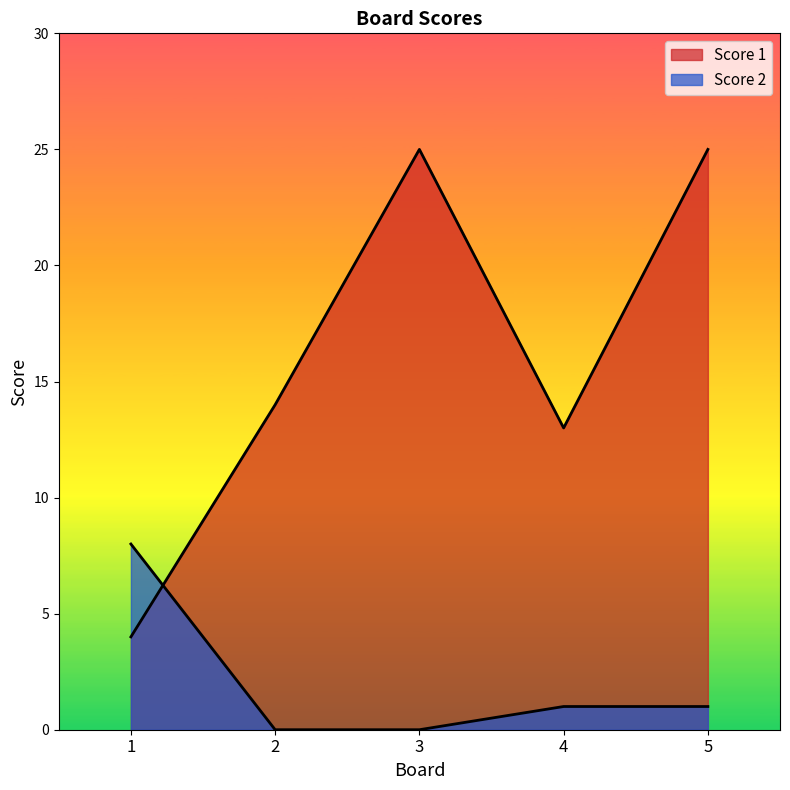

Between 1 and 3, which series saw the biggest shift?

Score 1